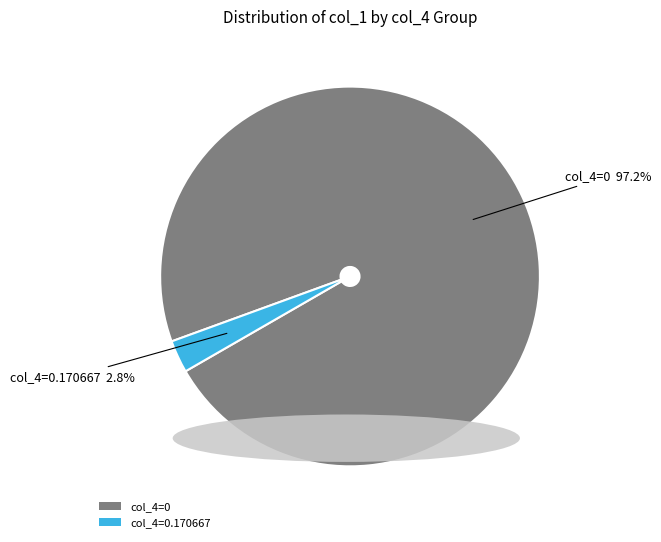

Does any single category account for the majority?

Yes